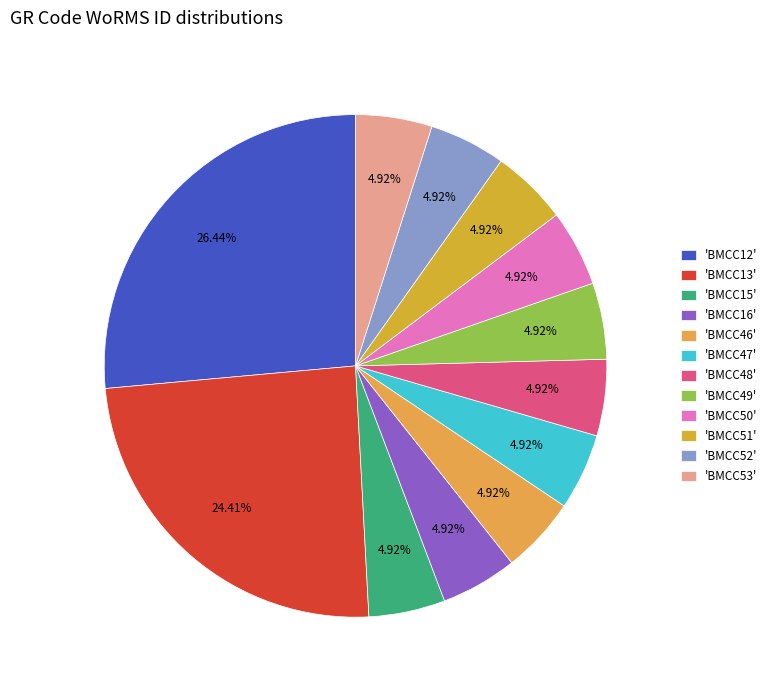

How many slices are in this pie chart?

12